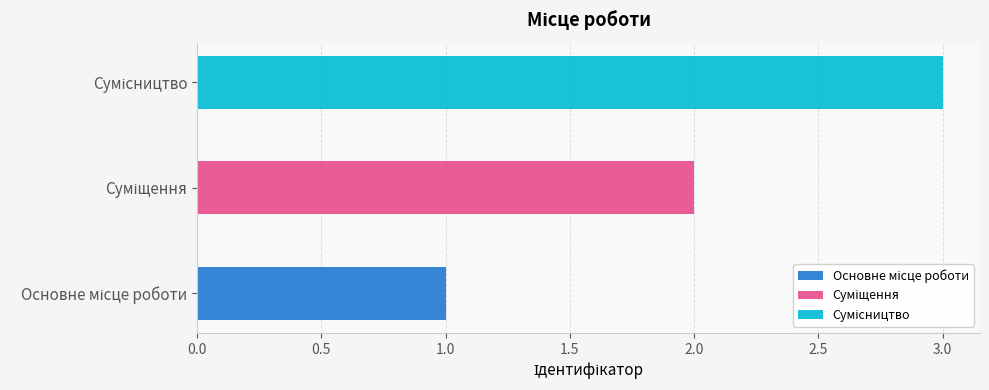

At which label does the data first exceed 2?

Сумісництво